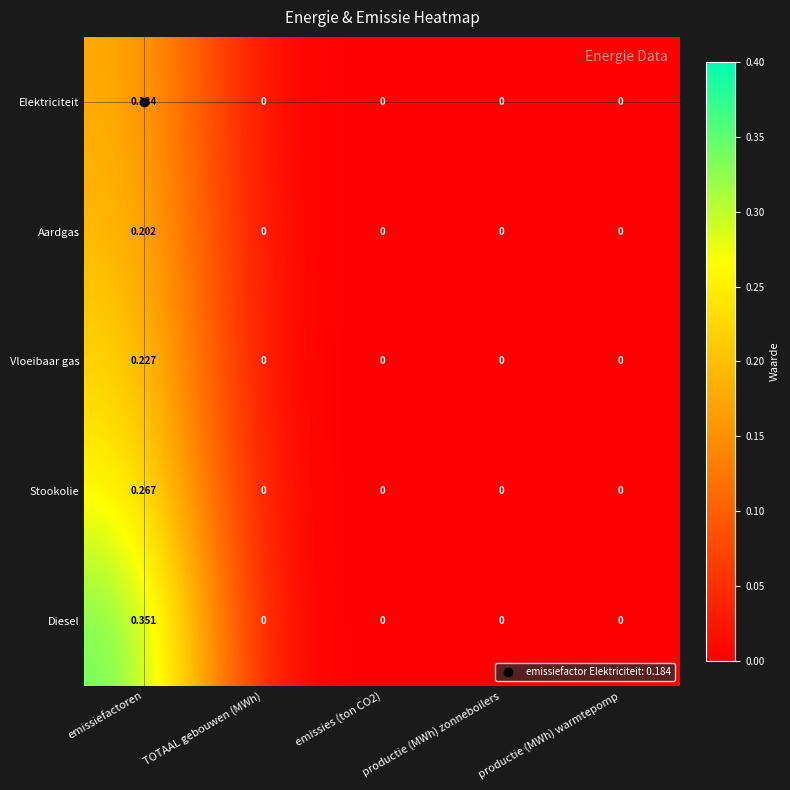

Which series changed the most between emissiefactoren and productie (MWh) zonneboilers?

Diesel